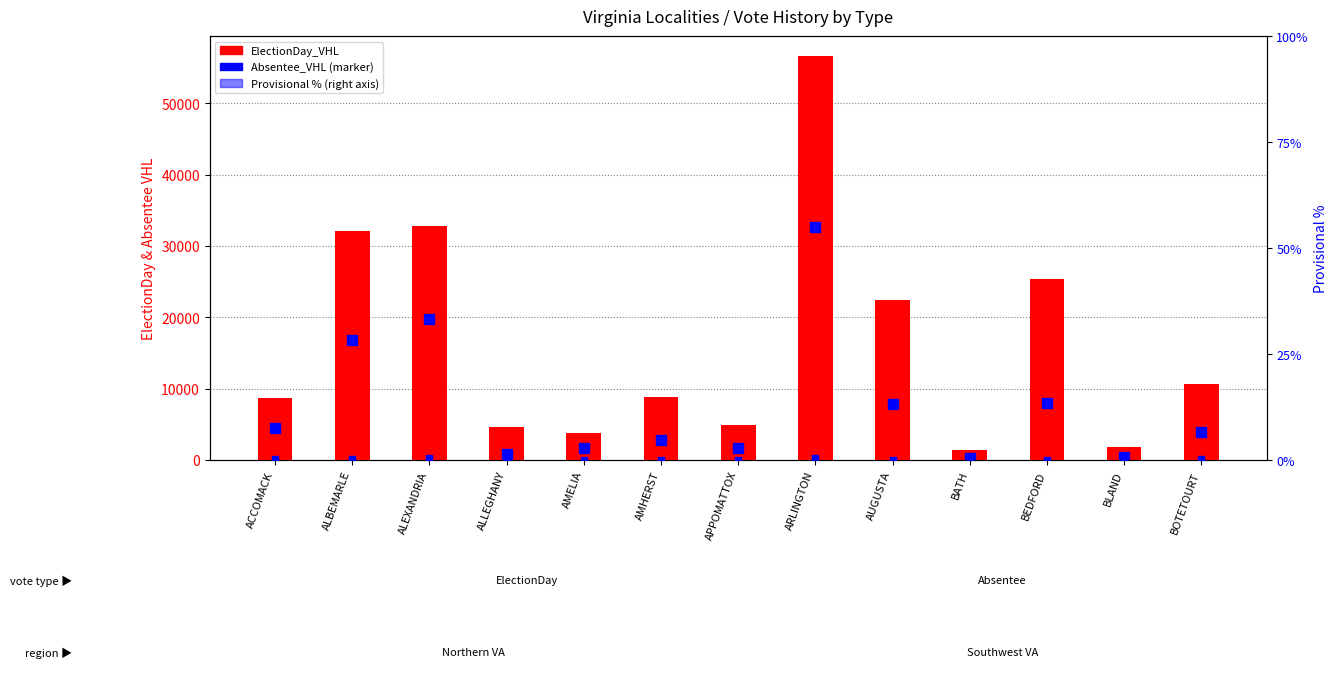

What position from the right is ALBEMARLE?

12